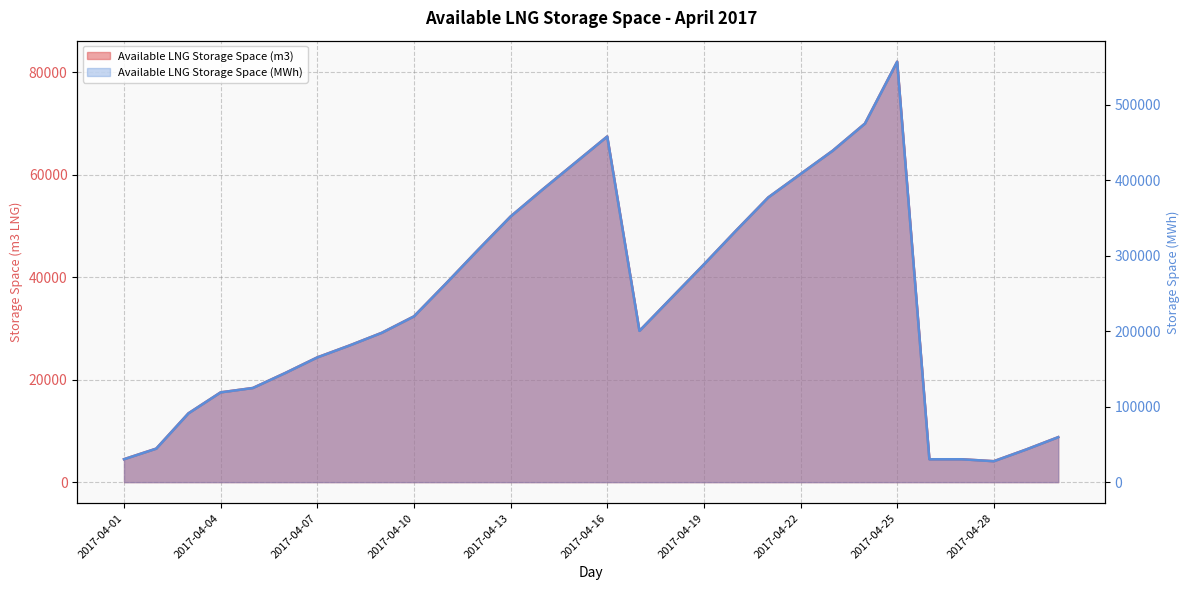

Between 2017-04-28 and 2017-04-07, which is larger?

2017-04-07